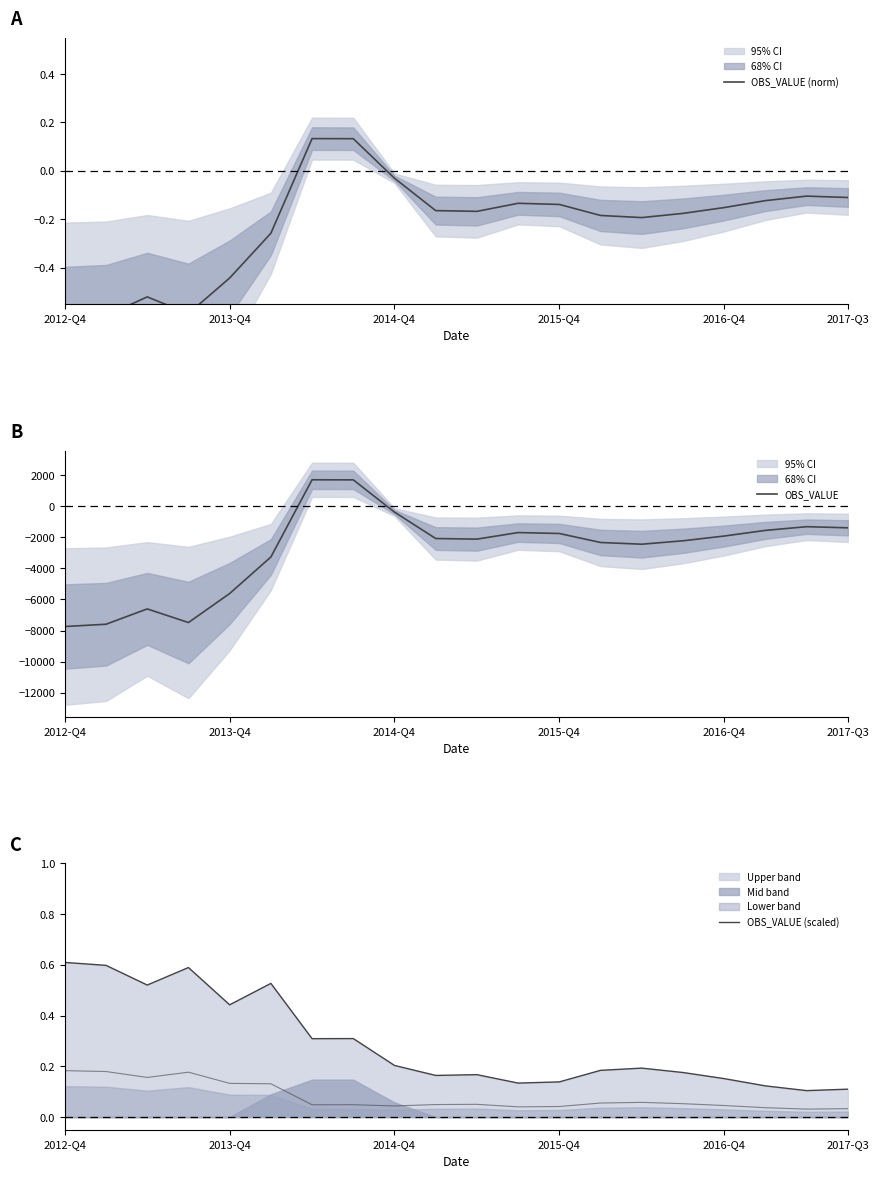

At which category does the chart reach its minimum across all series?

2012-Q4